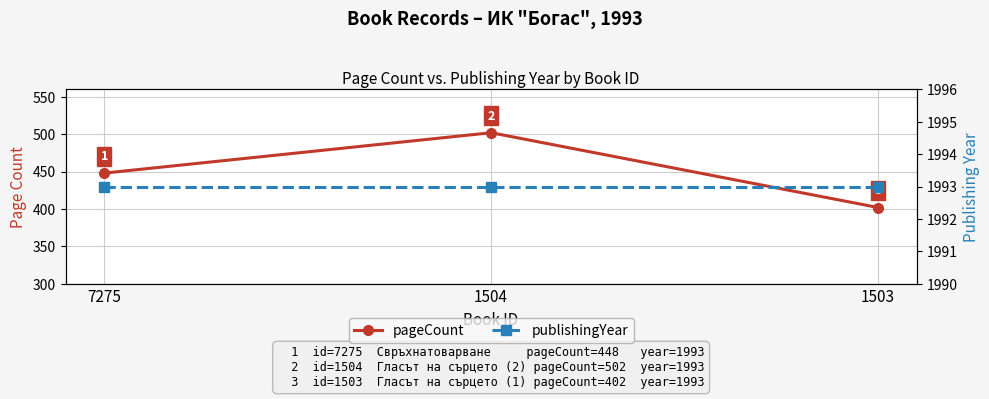

What is the total value across all series at 7275?

2441